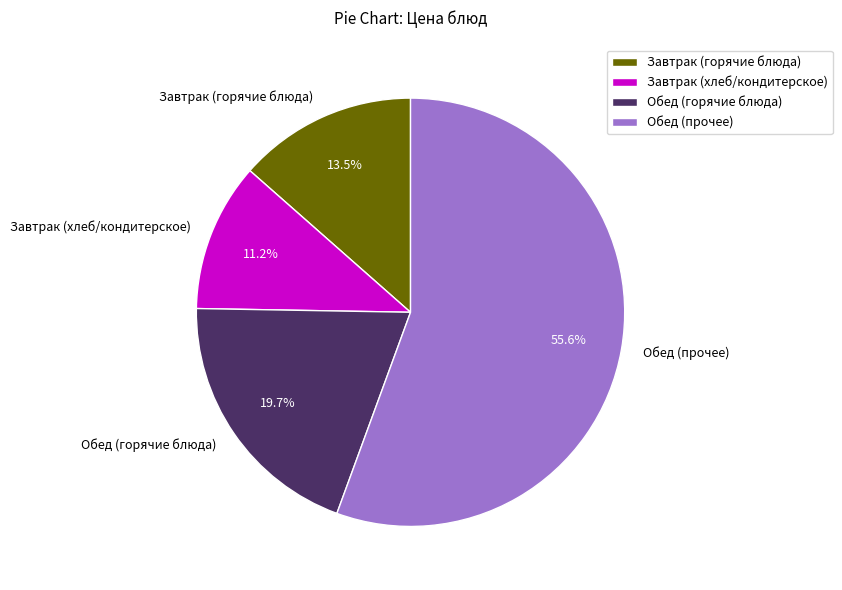

Which category has the biggest portion of the pie?

Обед (прочее)